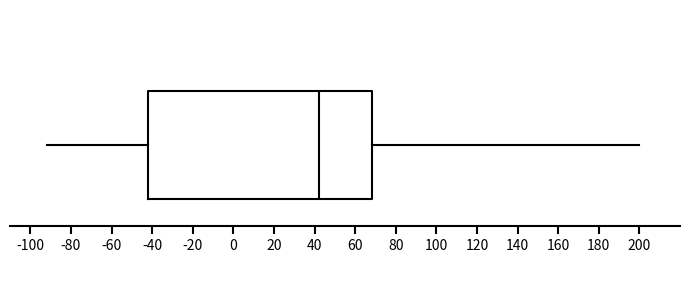

Read this box plot against the x-axis: the position of the median line, the range covered by the box, and the ends of both whiskers. The values are not printed on the chart, so give them approximately, as read against the axis.

median 42, box -42 to 68, whiskers -92 to 200